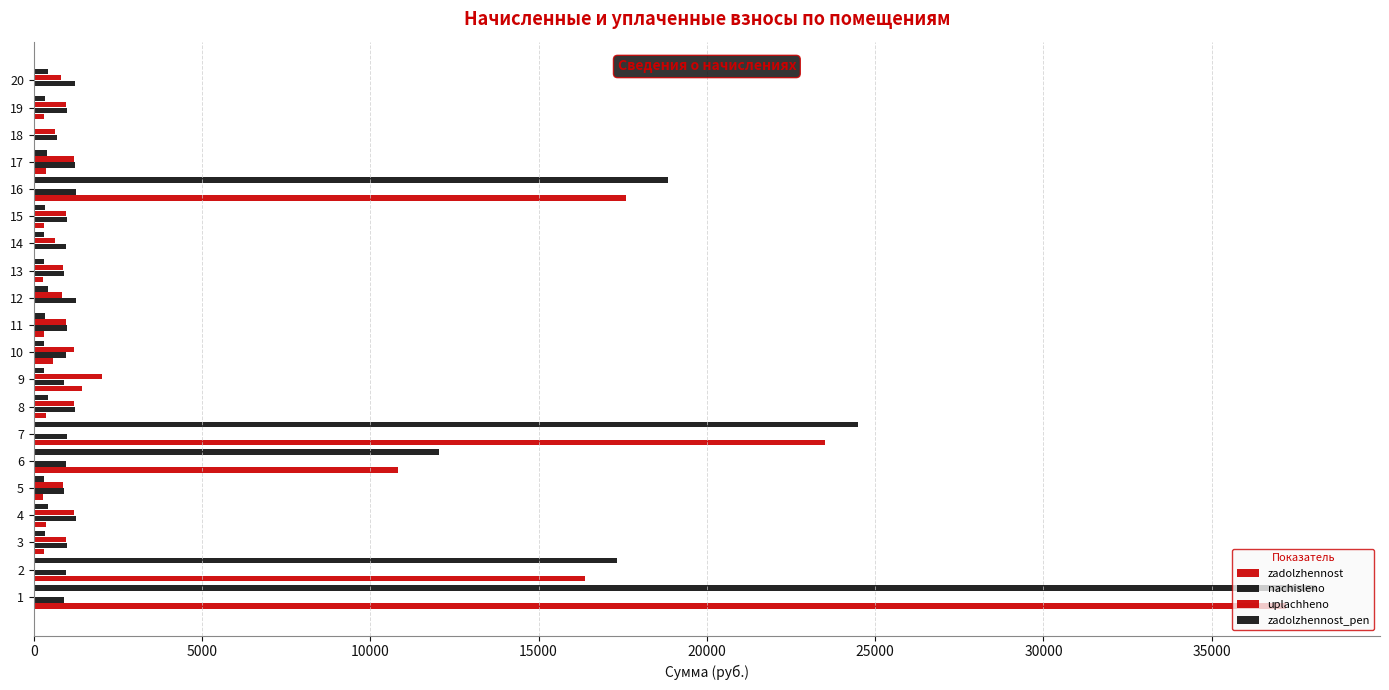

How many series are shown in this chart?

4